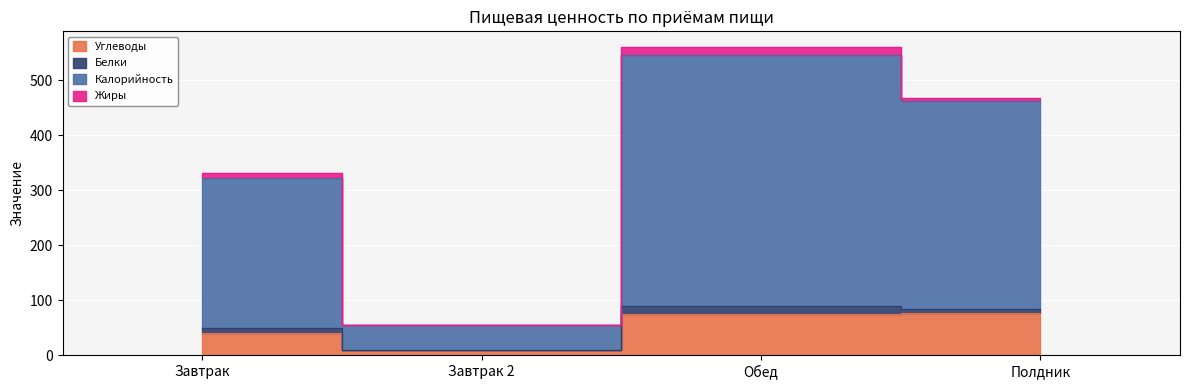

Is it true that Углеводы equals 75.8 at Обед?

True